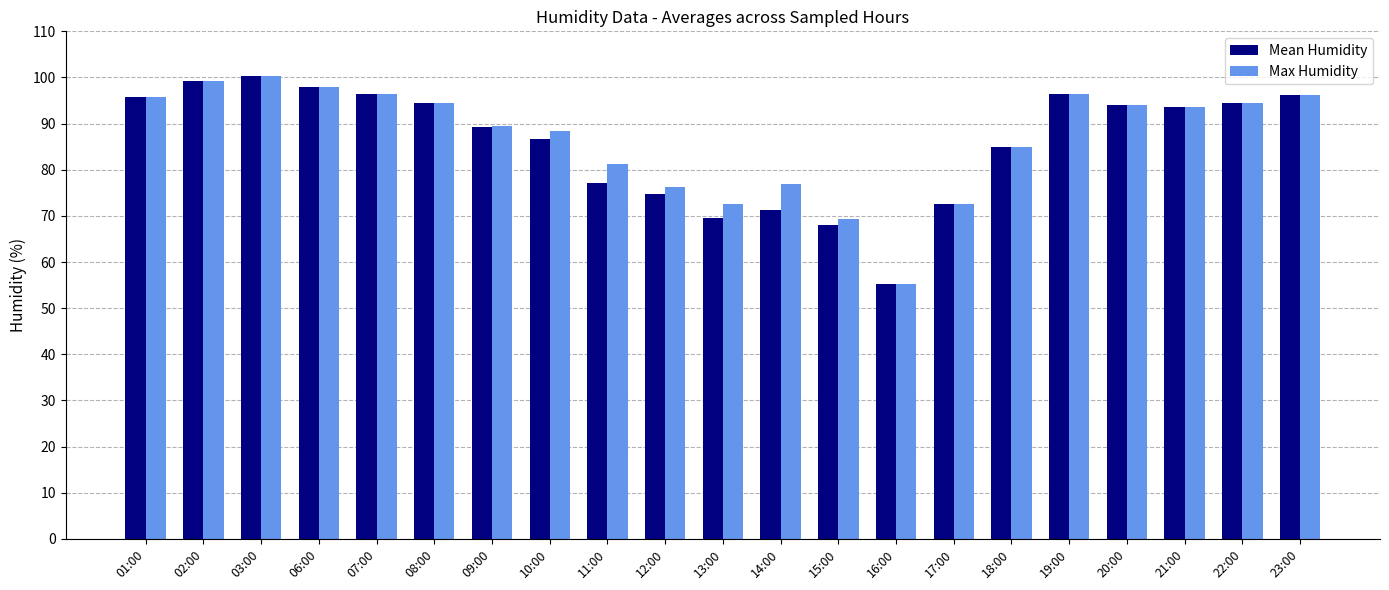

Between 12:00 and 15:00, which series saw the biggest shift?

Max Humidity